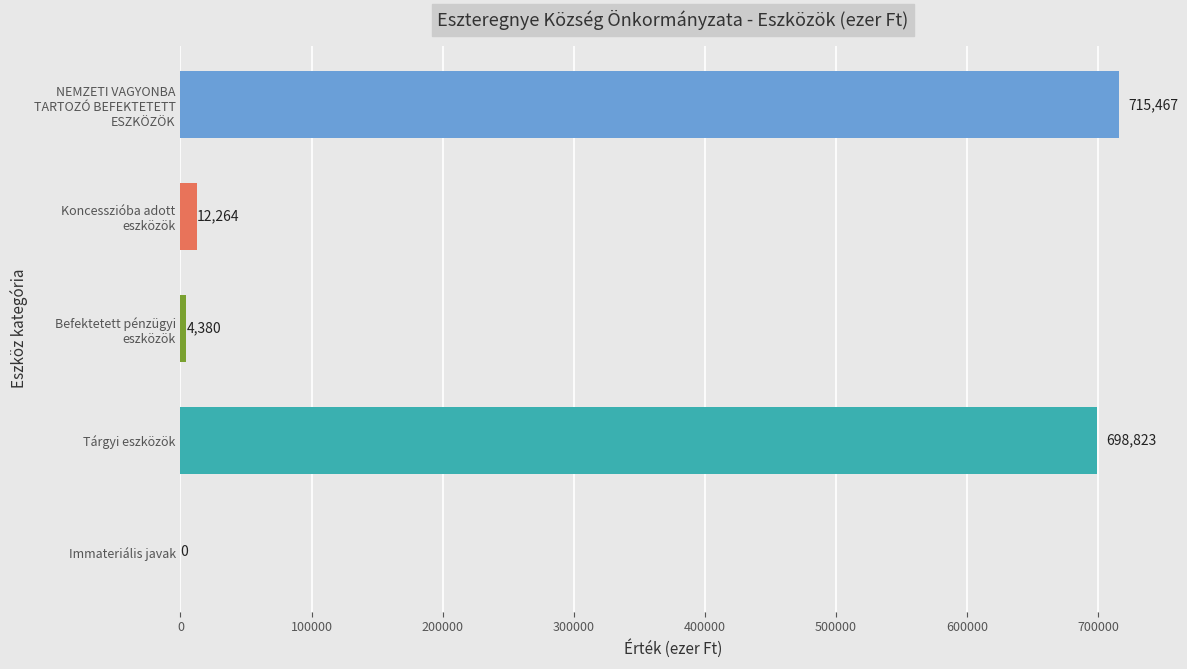

Is it true that the value at Immateriális javak is 0?

True